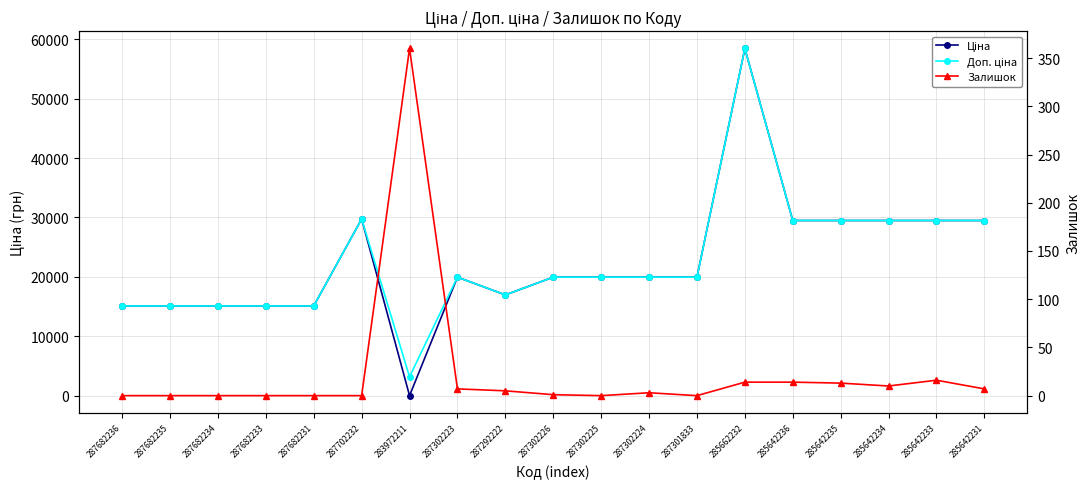

Is it true that Доп. ціна equals 48745.2 at 285642236?

False